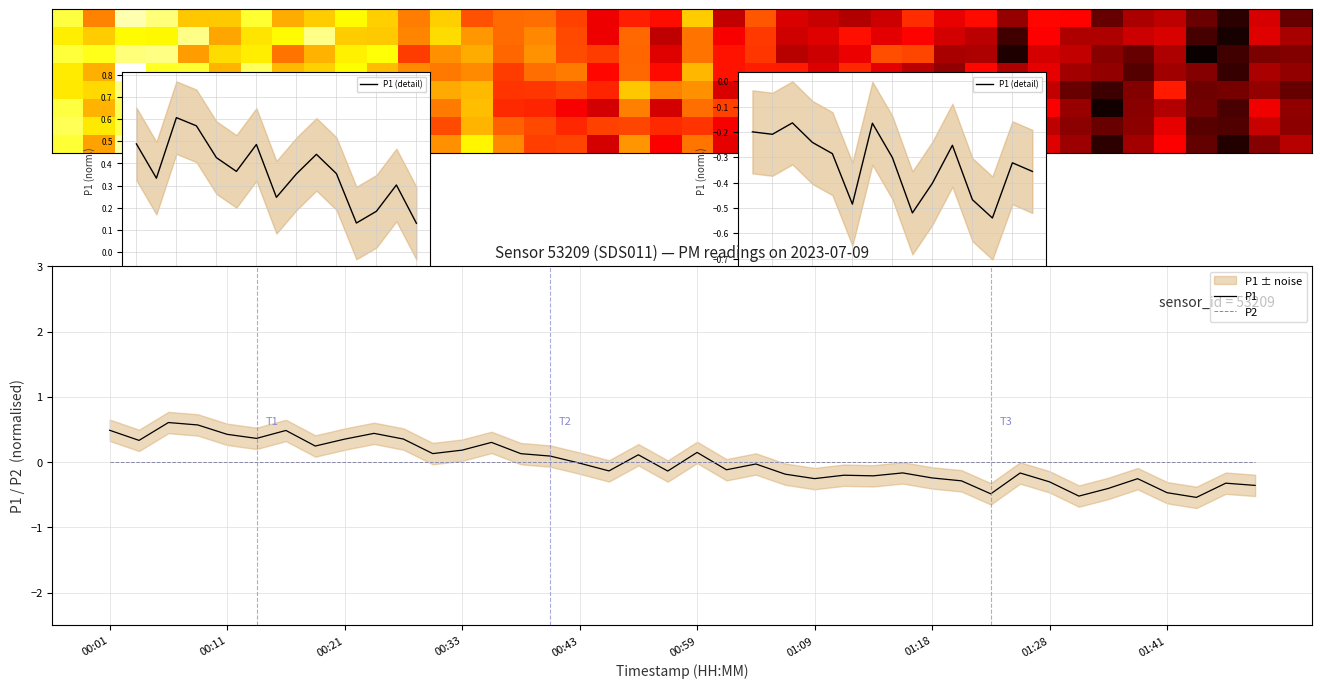

What is the label of the 12th point from the right?

01:18